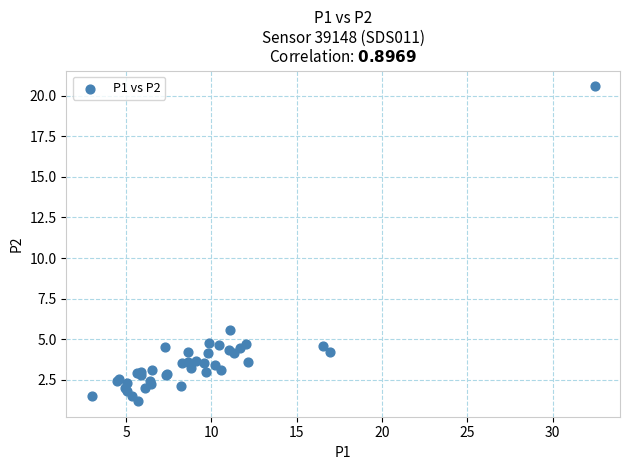

What Y value in the scatter plot is closest to 10?

5.6